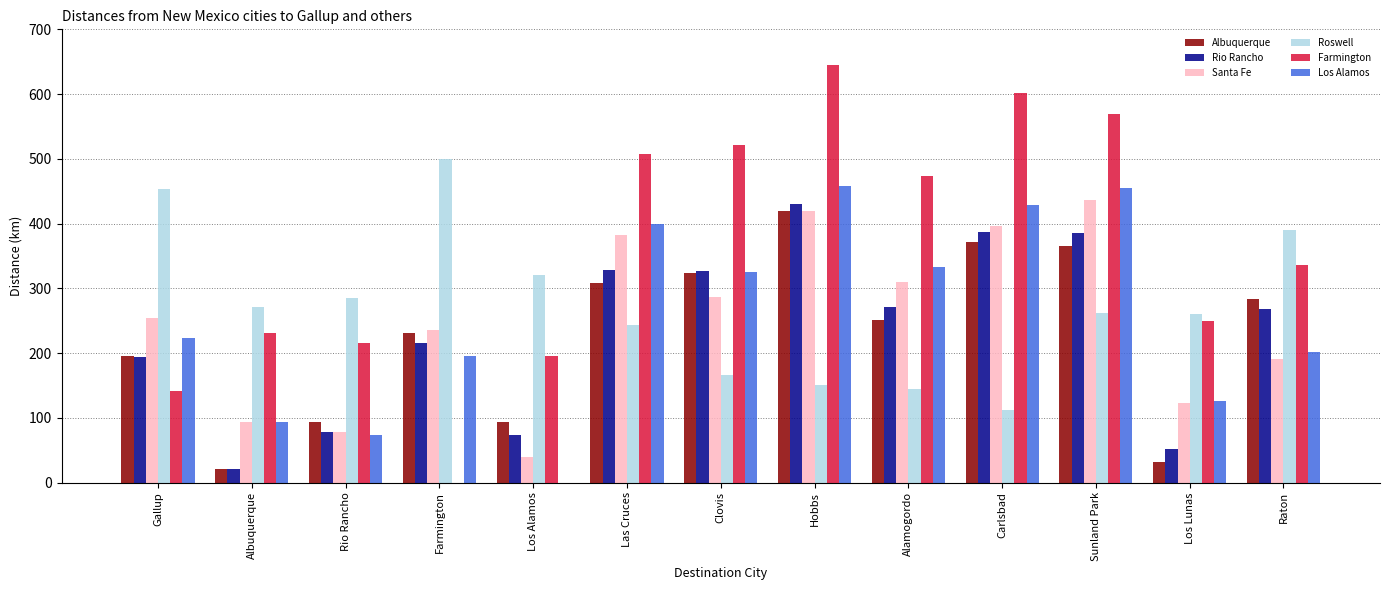

What is the approximate value of Roswell at Clovis?

166